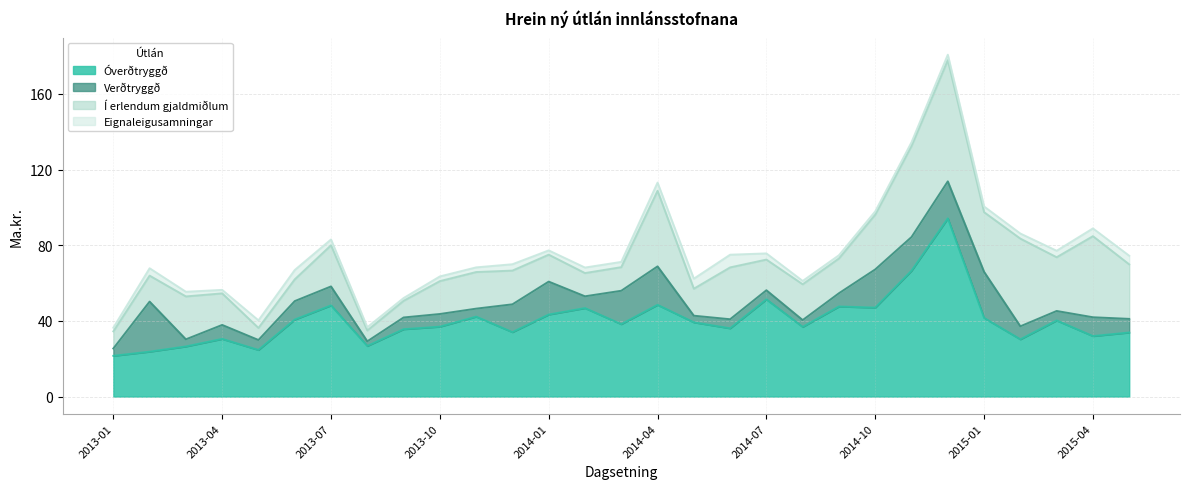

Which series ends up on top after the final intersection of Óverðtryggð and Verðtryggð?

Óverðtryggð